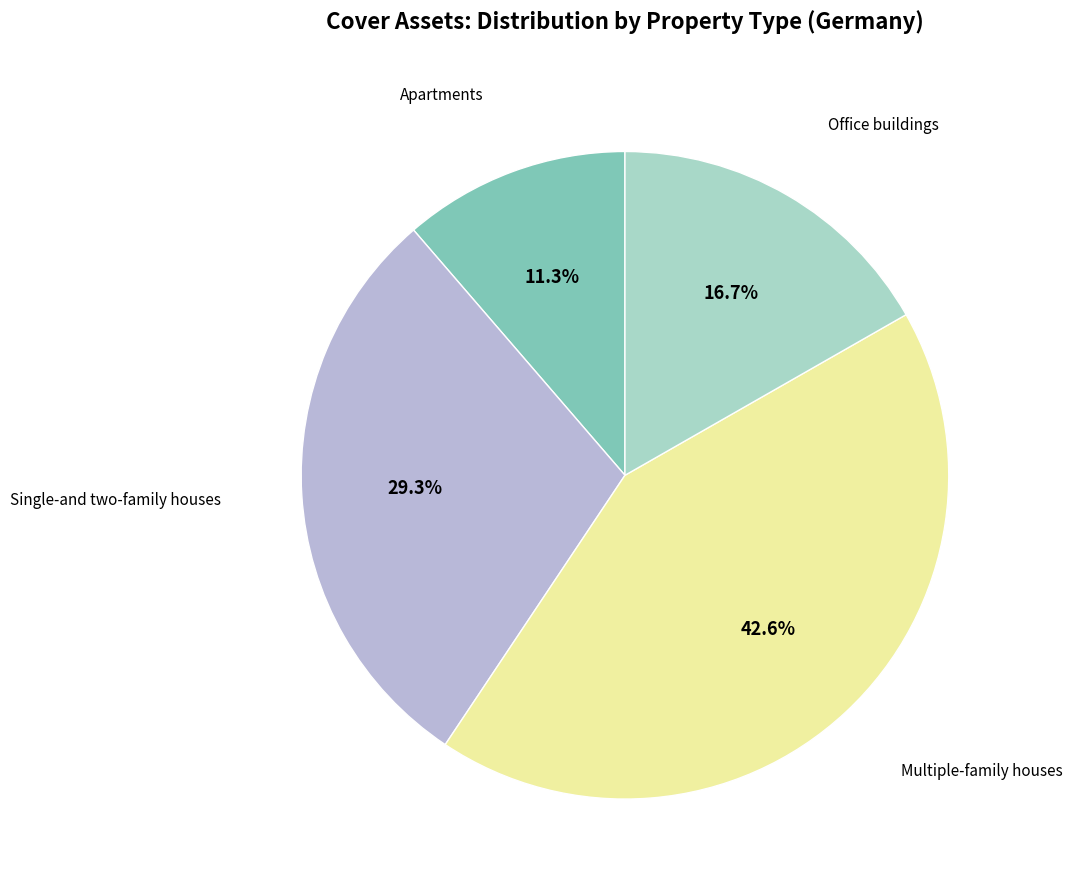

Is there any slice that represents more than half of the pie?

No